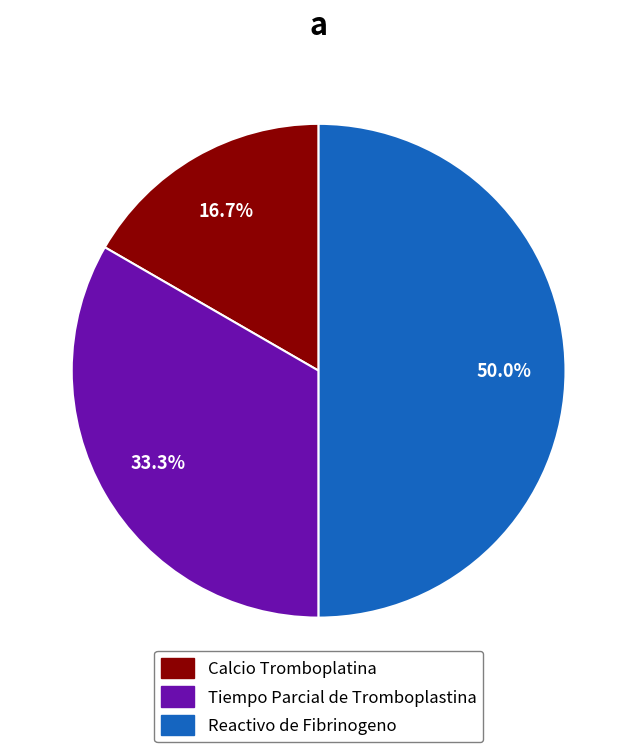

Does Tiempo Parcial de Tromboplastina represent more than half of the total?

No